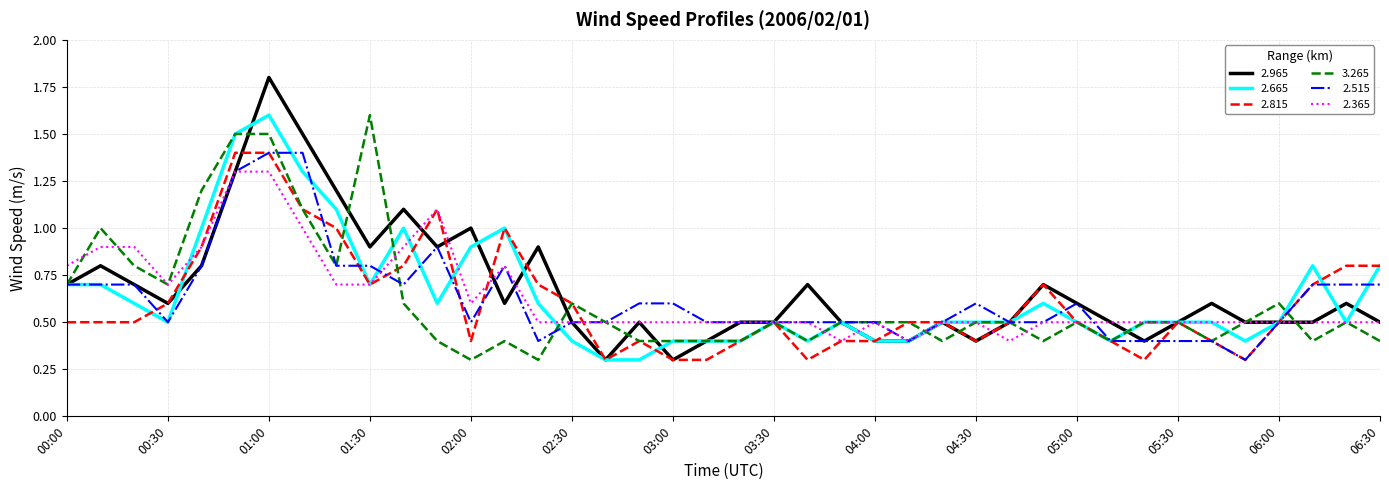

Which series ends up on top after the final intersection of 3.265 and 2.365?

2.365